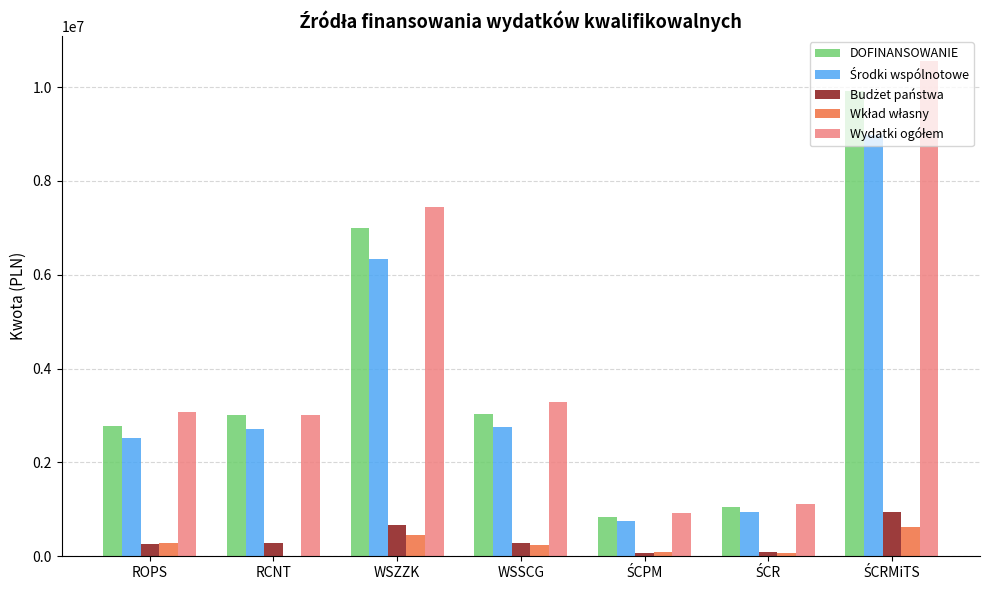

Where is DOFINANSOWANIE nearest to the value 5381817?

WSZZK